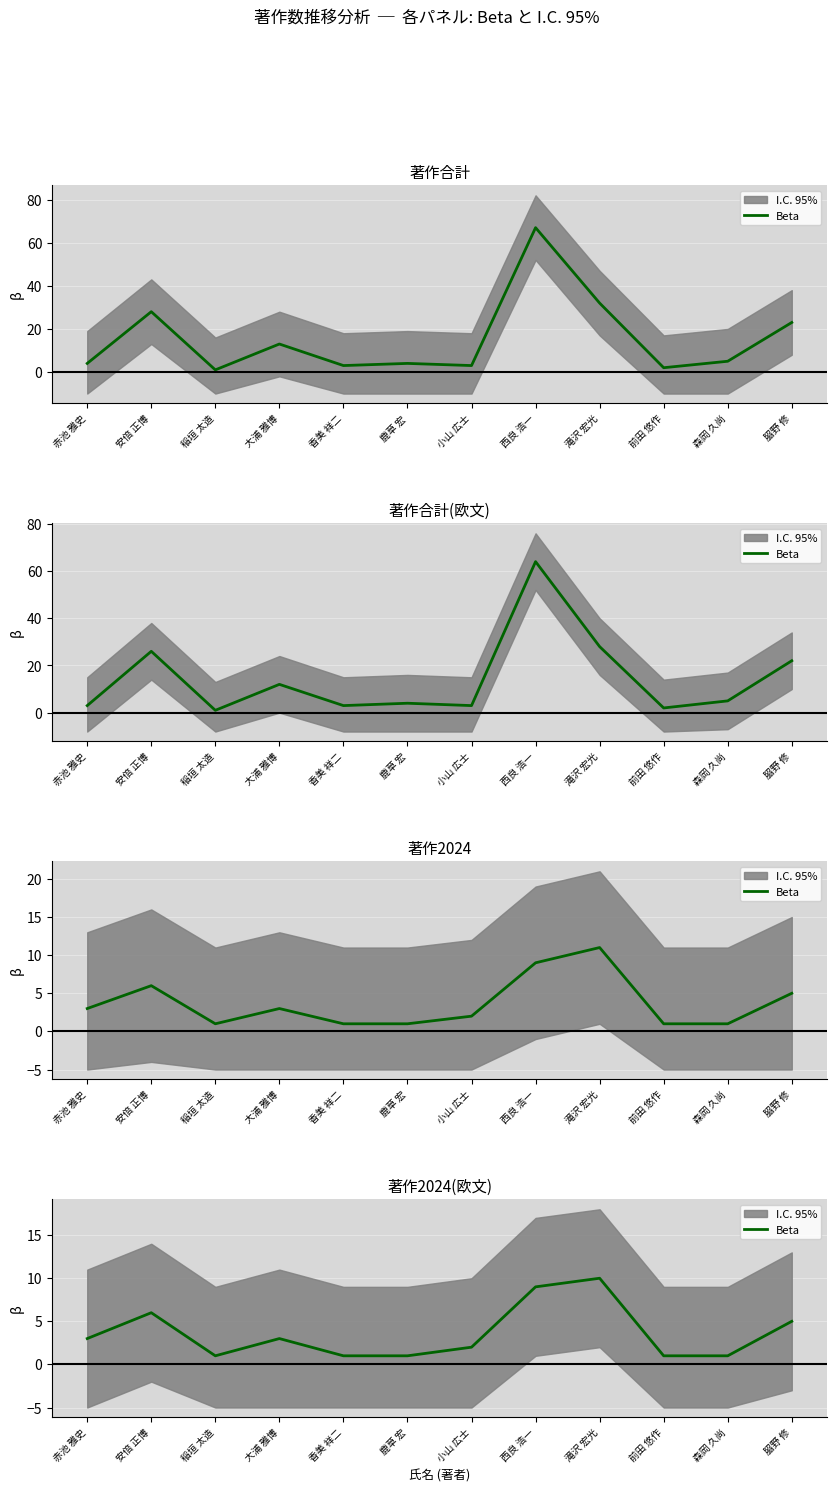

List the labels in order of value, smallest first.

稲垣 太造, 香美 祥二, 鹿草 宏, 前田 悠作, 森岡 久尚, 小山 広士, 赤池 雅史, 大浦 雅博, 𦚰野 修, 安倍 正博, 西良 浩一, 滝沢 宏光